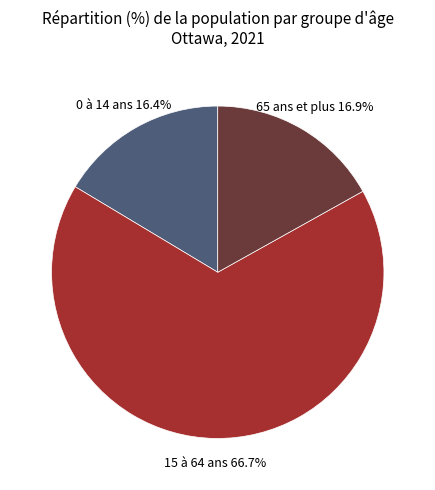

Which has a higher value, 65 ans et plus or 15 à 64 ans?

15 à 64 ans